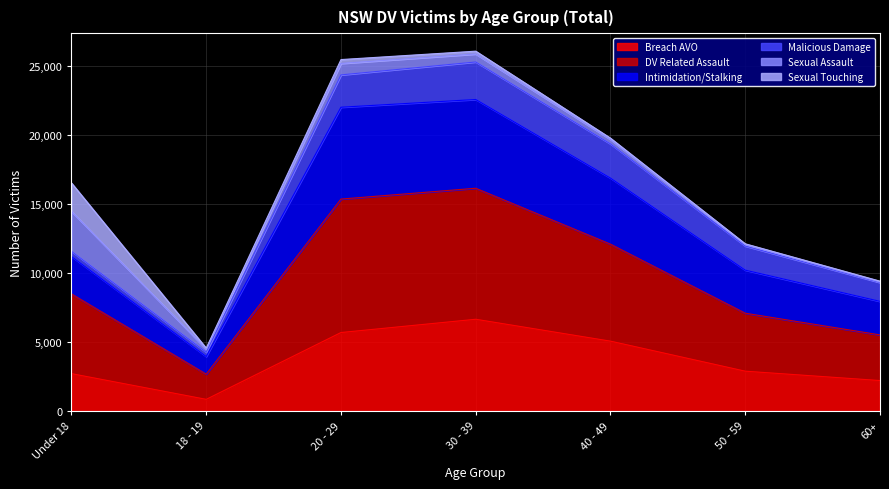

What is the label of the 6th point from the right?

18 - 19